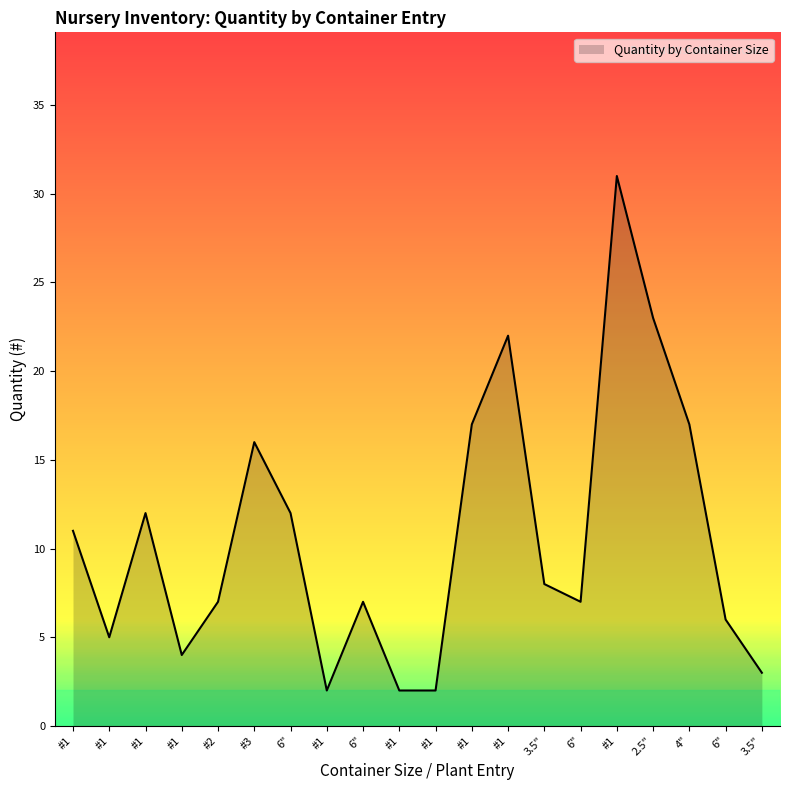

How many lines are shown in the chart?

1